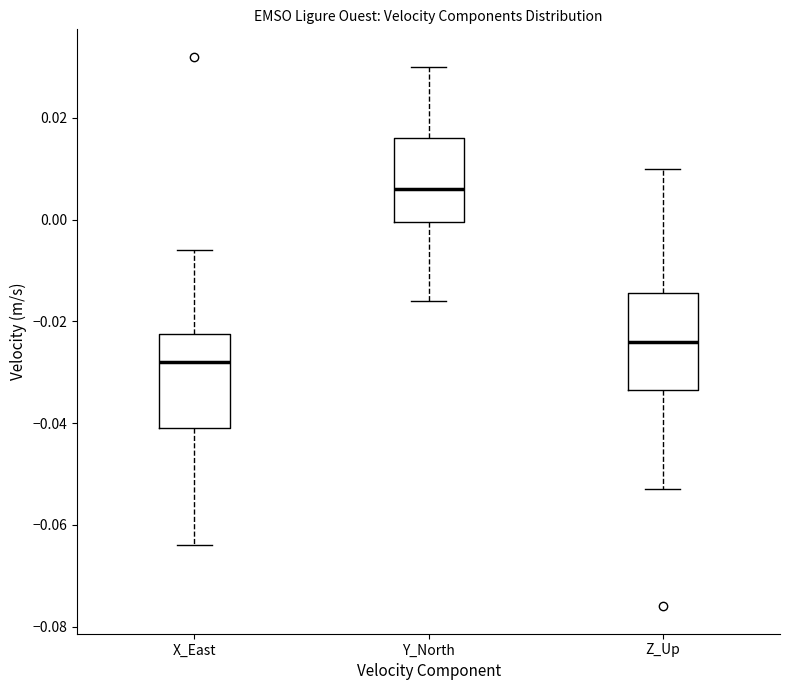

Which box's median line is the highest?

Y_North